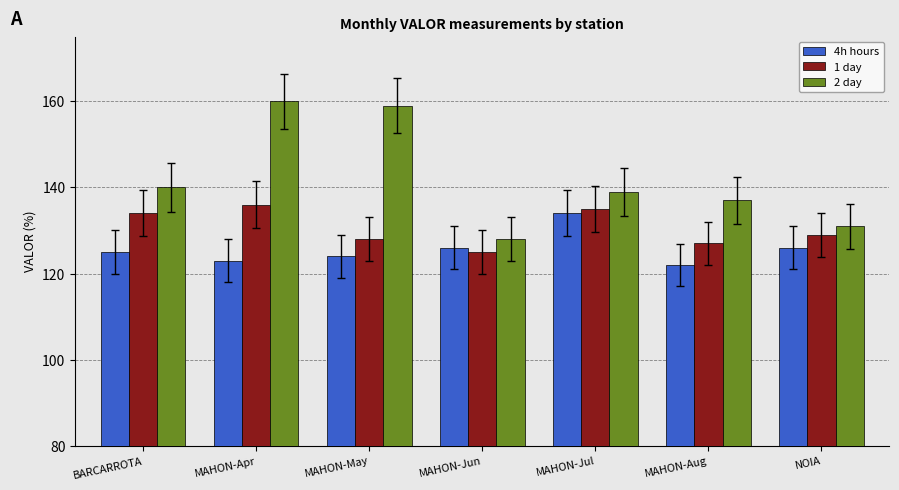

Which category has the highest value in the 4h hours series?

MAHON-Jul